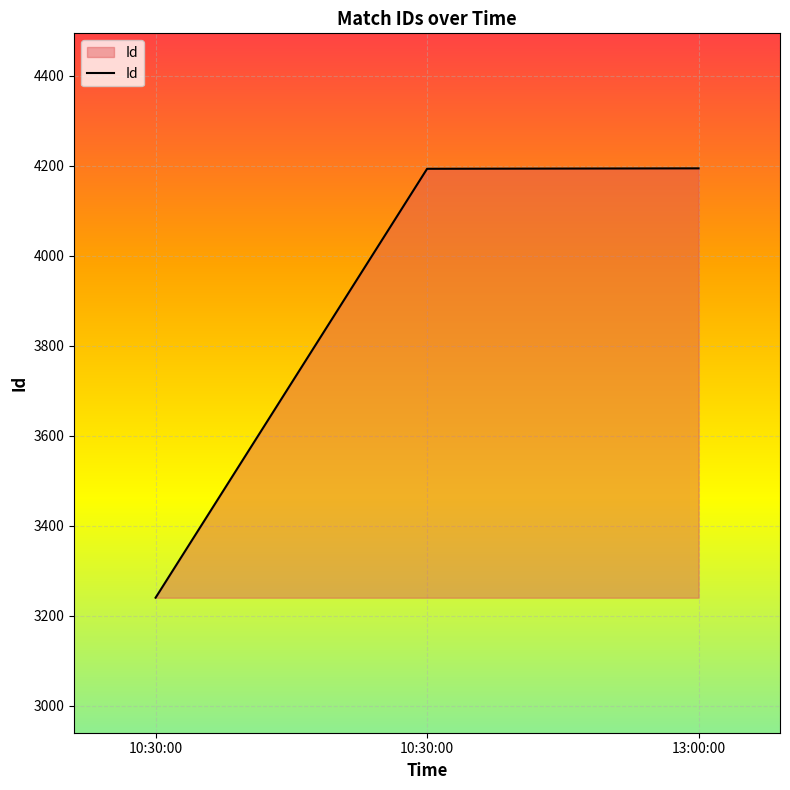

Does the chart display data point markers on the line(s)?

No